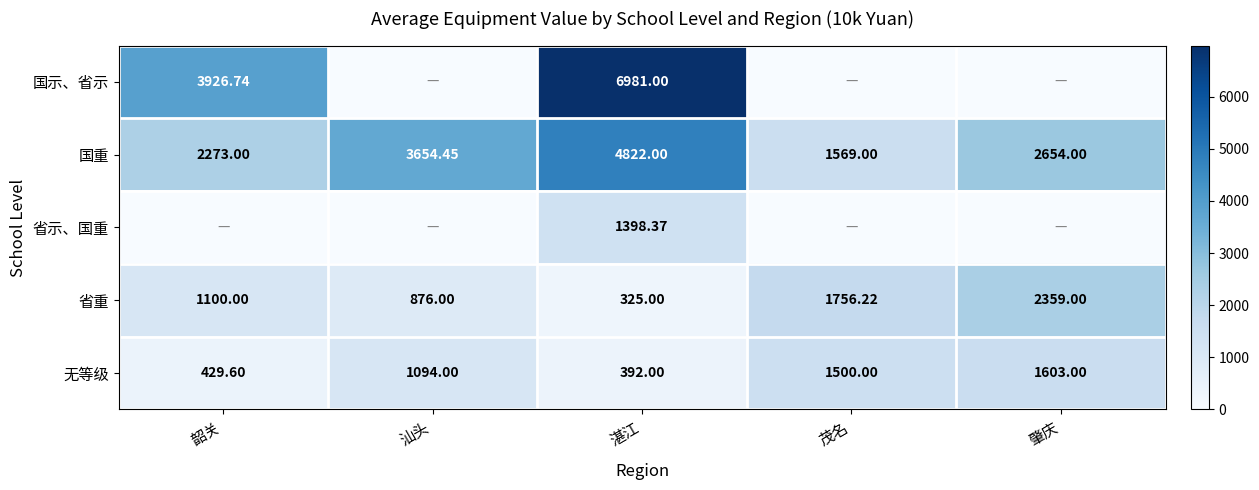

Rank the categories by 无等级 value from highest to lowest.

肇庆, 茂名, 汕头, 韶关, 湛江